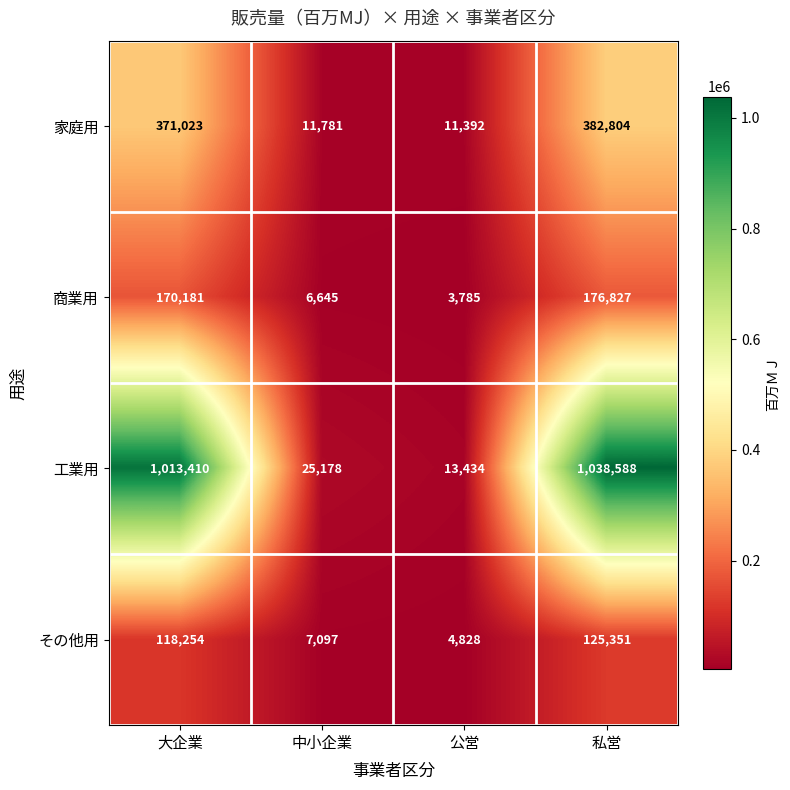

Which series has the largest range (max minus min)?

工業用